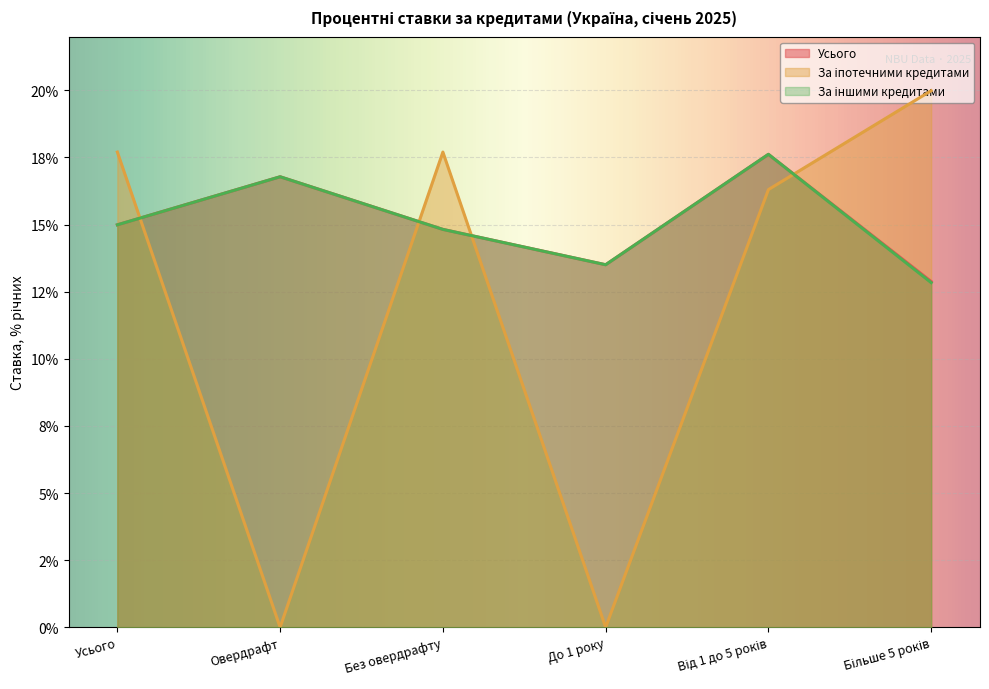

What is the difference between the Усього values at Усього and Більше 5 років?

2.1